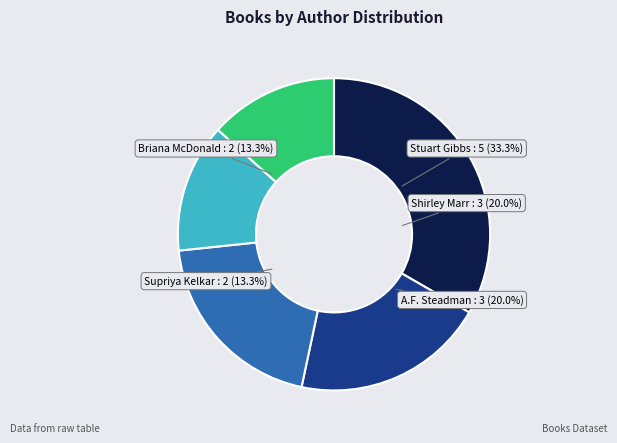

The Stuart Gibbs slice represents 23% of the pie. True or false?

False